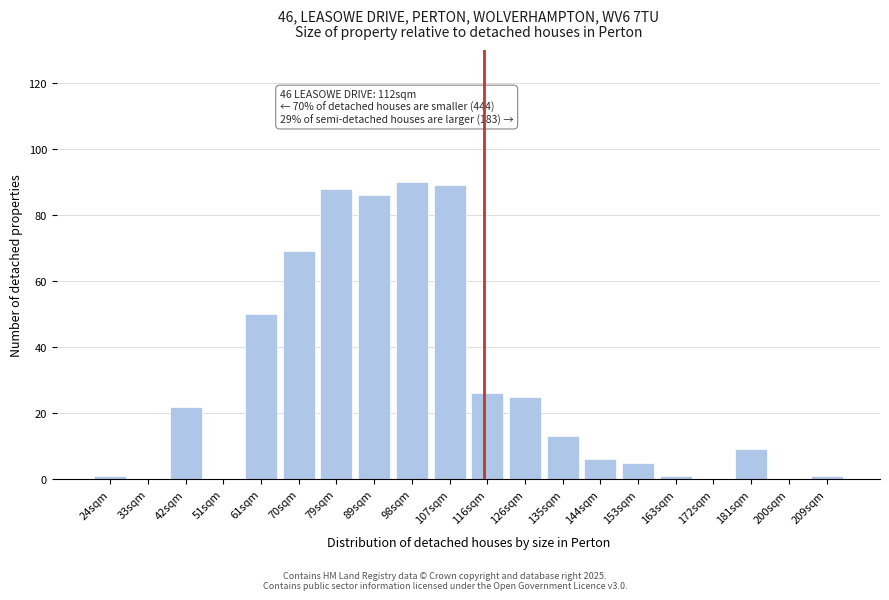

Reading right to left, transcribe all the data shown in this chart.

209sqm=1	200sqm=0	181sqm=9	172sqm=0	163sqm=1	153sqm=5	144sqm=6	135sqm=13	126sqm=25	116sqm=26	107sqm=89	98sqm=90	89sqm=86	79sqm=88	70sqm=69	61sqm=50	51sqm=0	42sqm=22	33sqm=0	24sqm=1